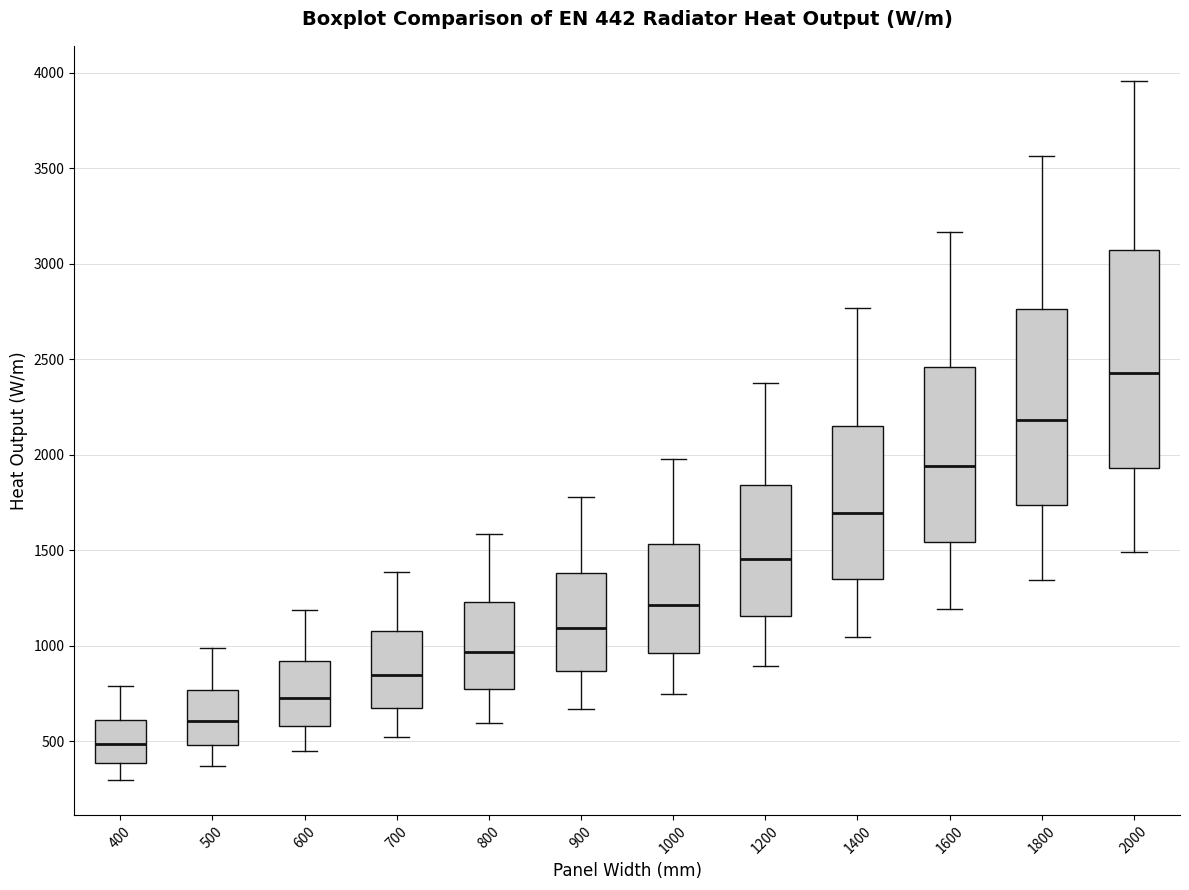

Which box's median line is the lowest?

400